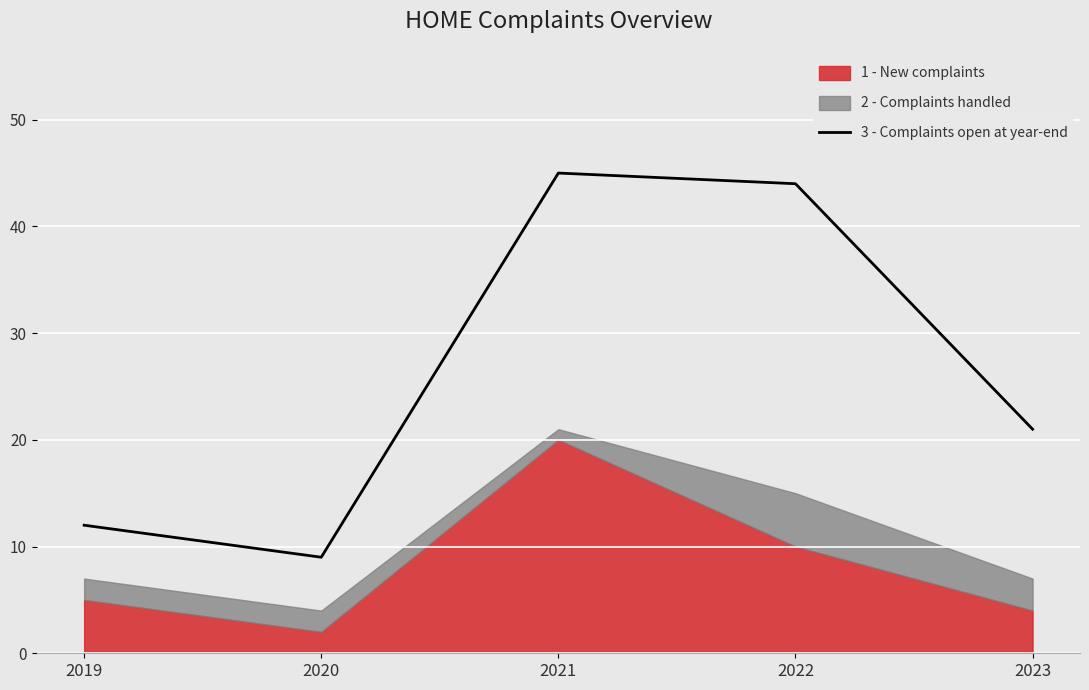

The value of 3 - Complaints open at year-end at 2022 is 44. True or false?

True